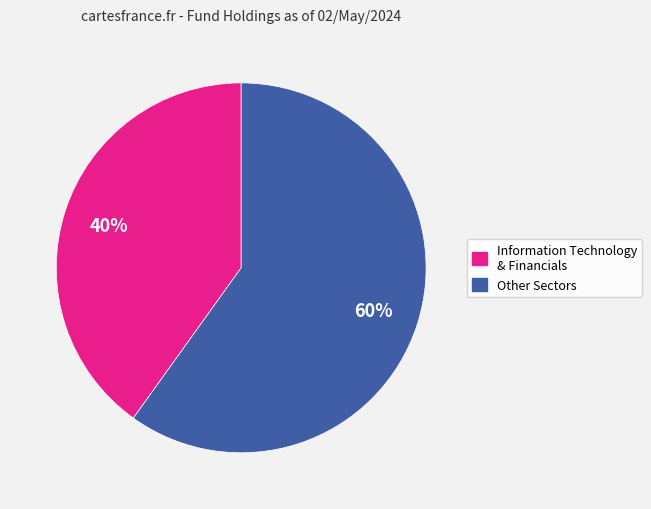

How many segments does this pie chart have?

2